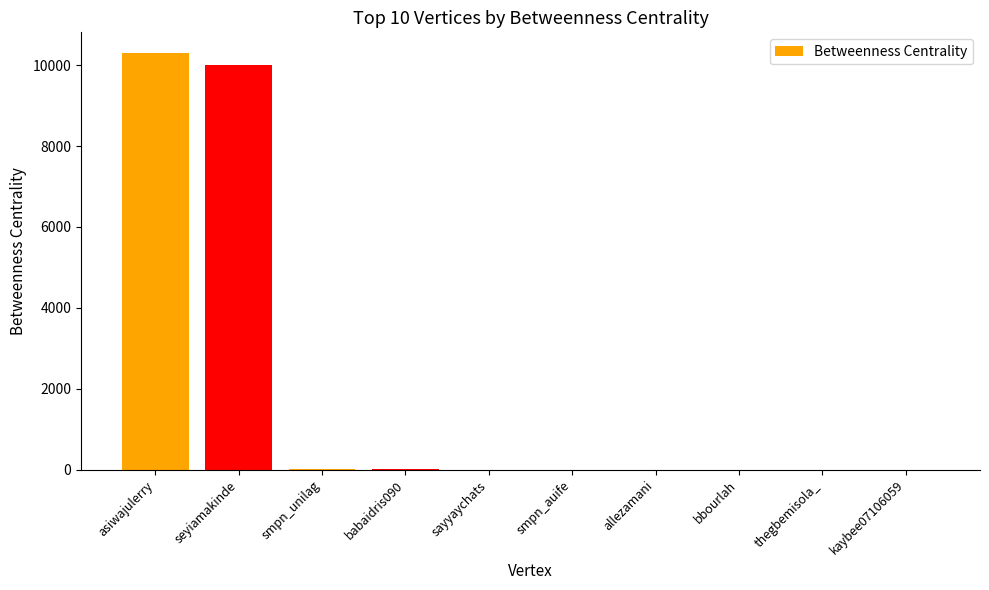

What is the sum of all values?

20324